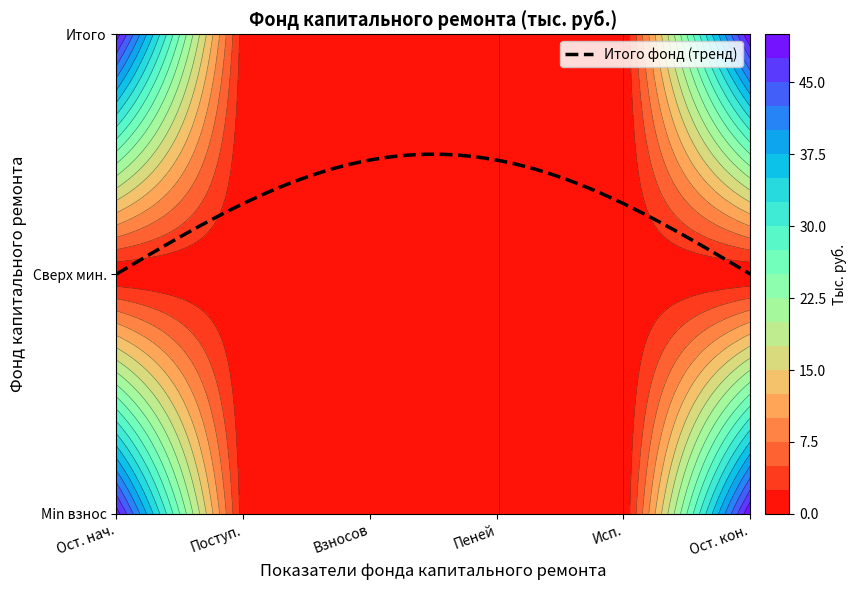

What value does the Итого фонд series have at Остаток начало?

48.8